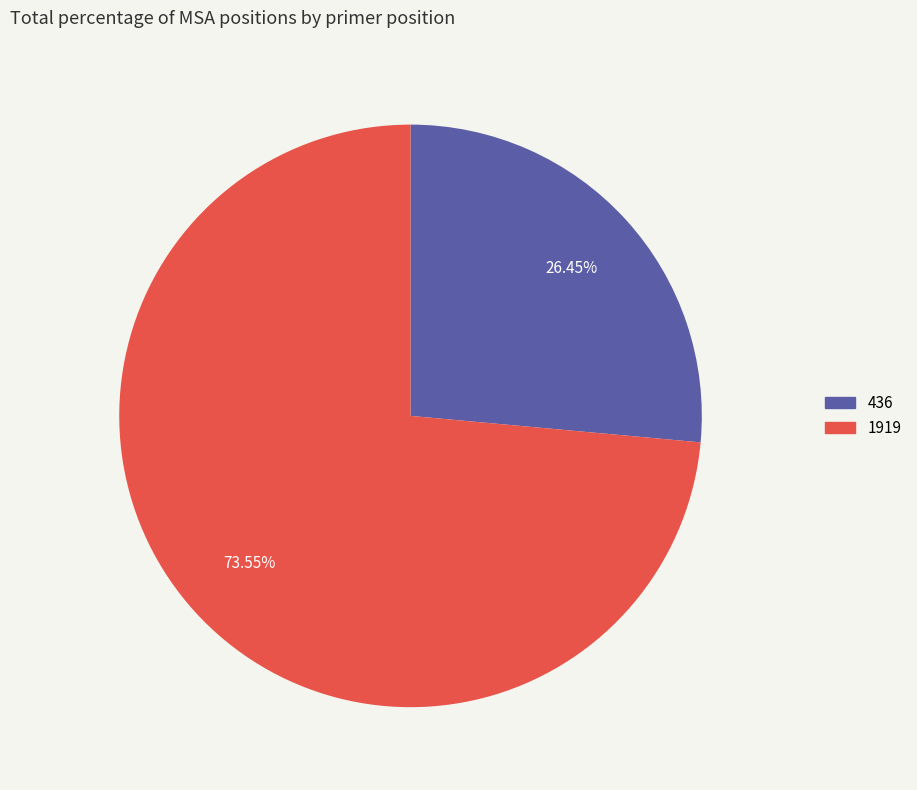

What is the ratio of the value at 1919 to the value at 436?

2.8